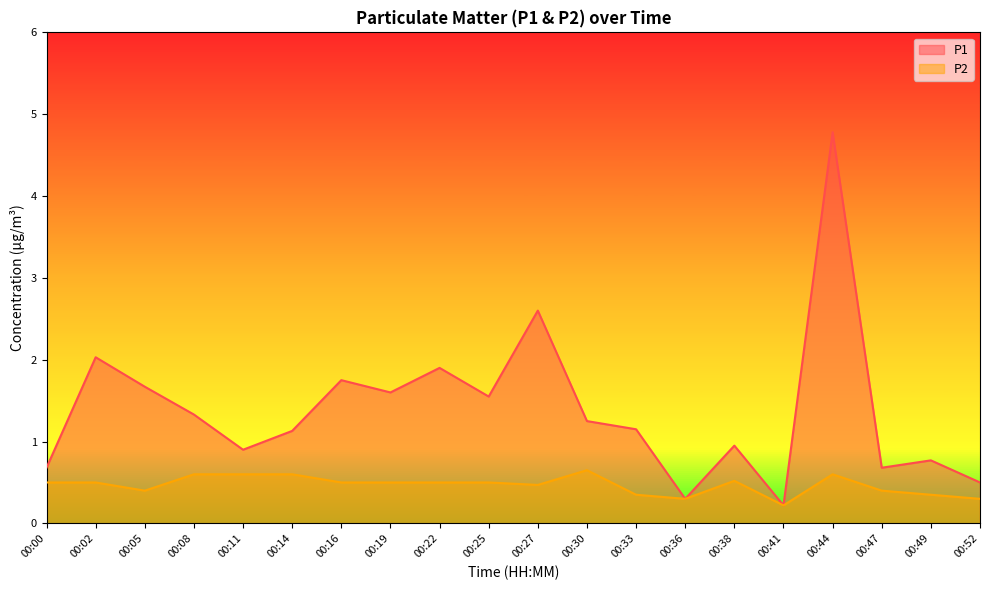

What is the value of the P1 point at the 5th from the left?

0.9